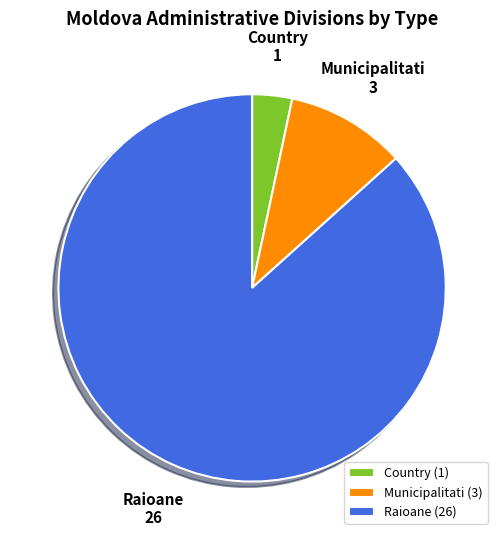

Between Municipalitati and Country, which is larger?

Municipalitati